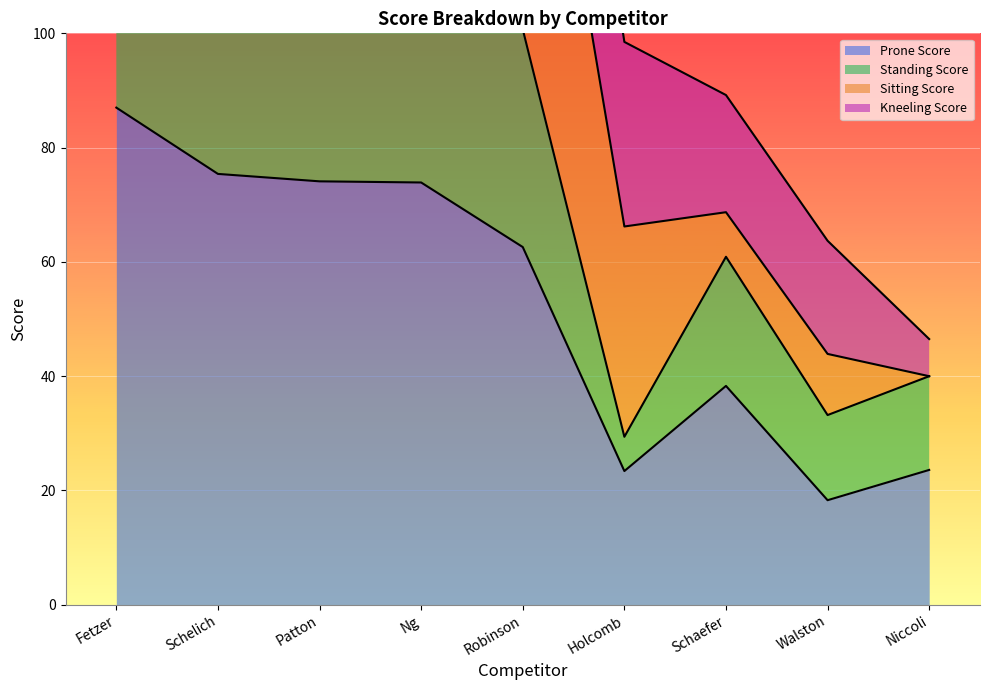

What is the difference between the maximum and second lowest values in the Prone Score series?

63.6